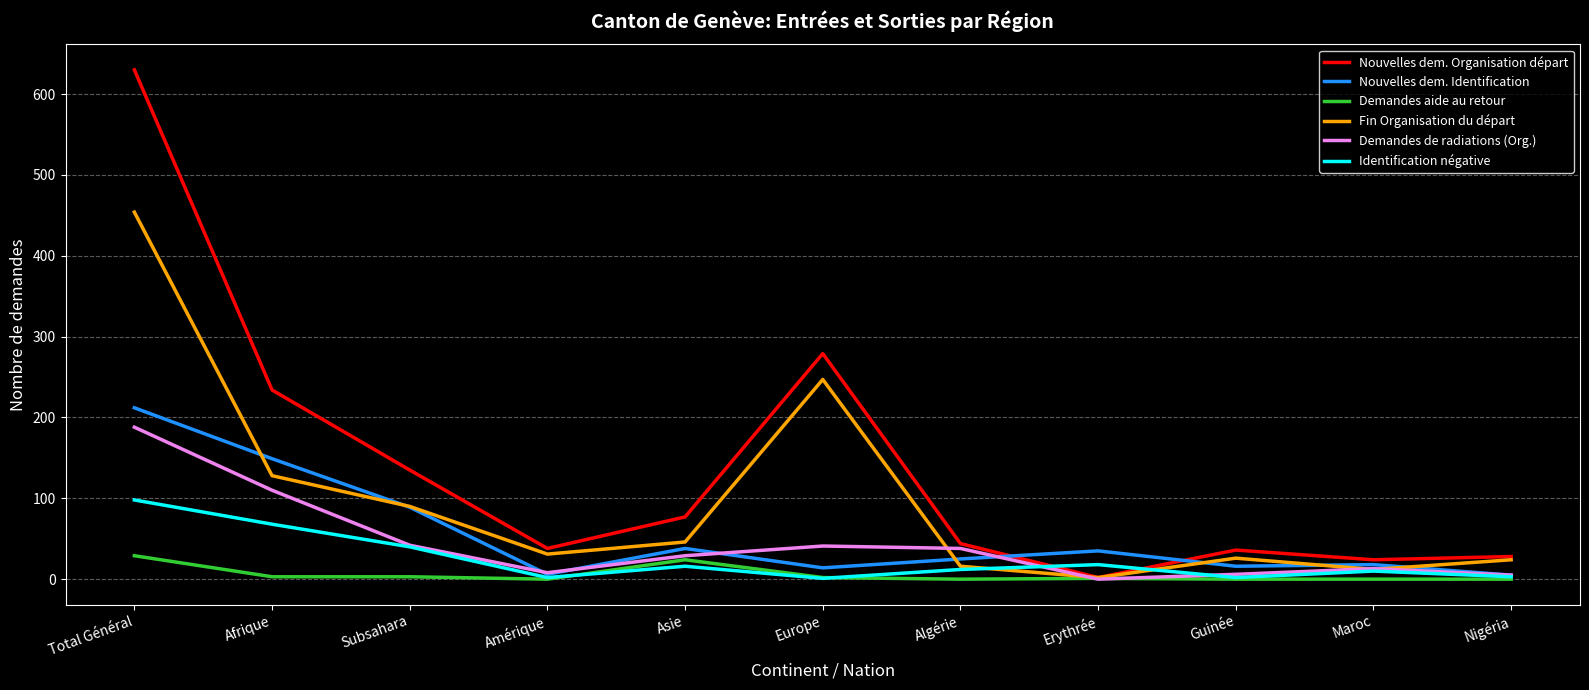

Read the Demandes aide au retour value at Asie.

24